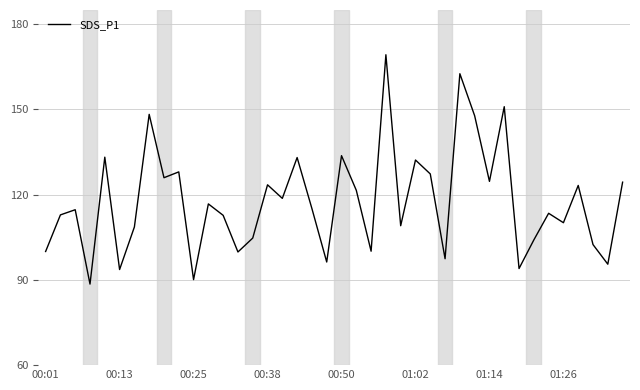

What is the smallest value displayed?

88.5